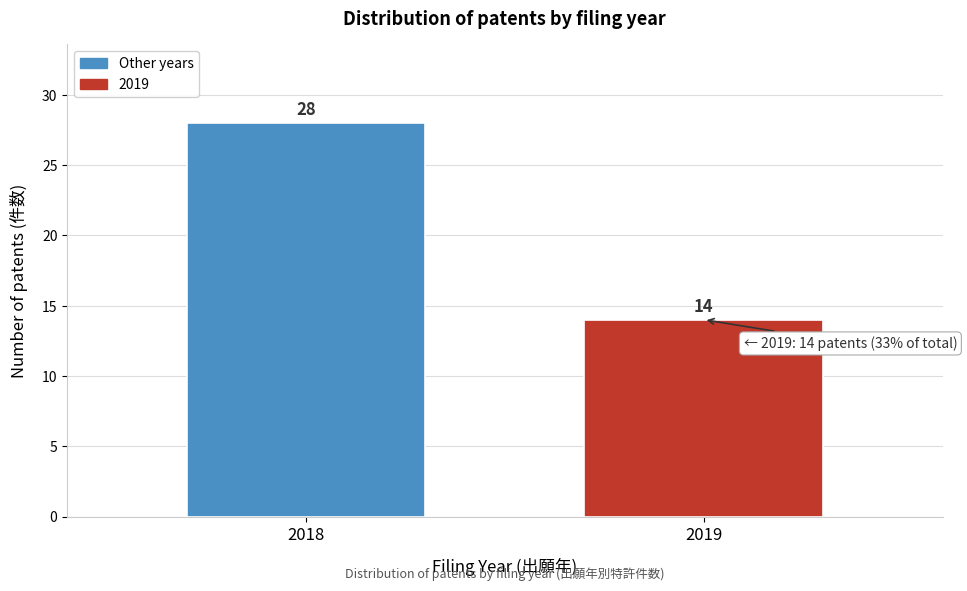

Reading right to left, extract all data points from this chart.

14	28